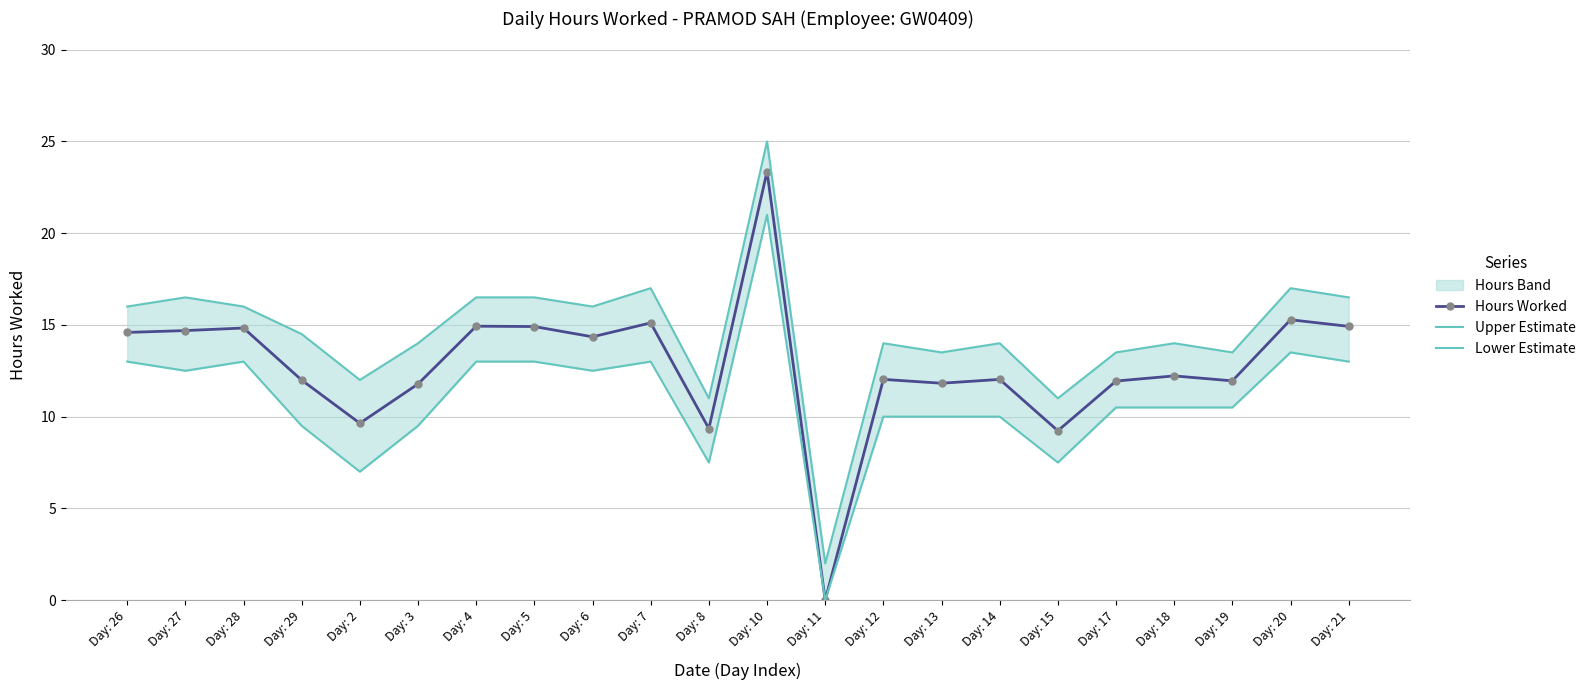

True or false: Hours Worked has more than 1 points higher than both neighbors.

True